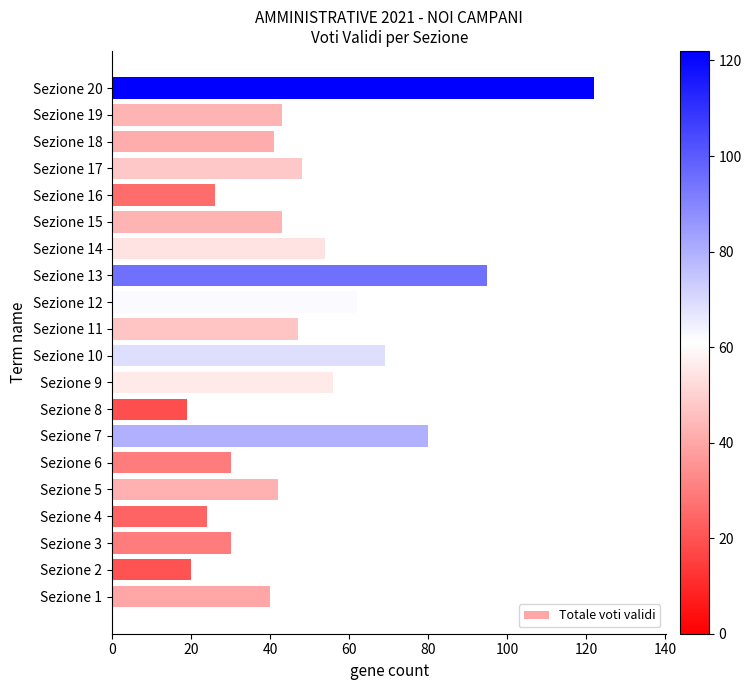

Are the bars horizontal?

Yes